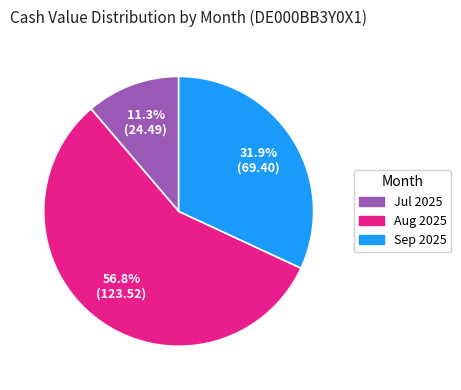

Is there any slice that represents more than half of the pie?

Yes